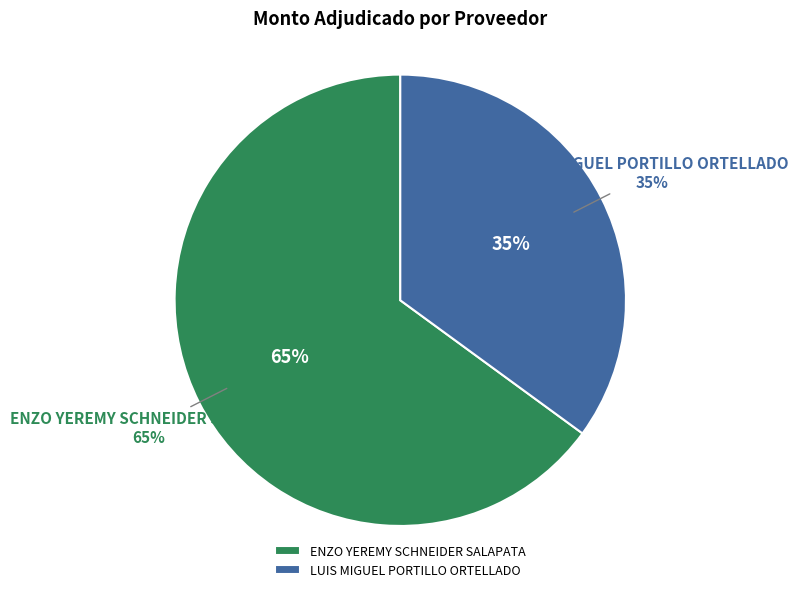

How much of the chart is everything except ENZO YEREMY SCHNEIDER SALAPATA?

35.0%